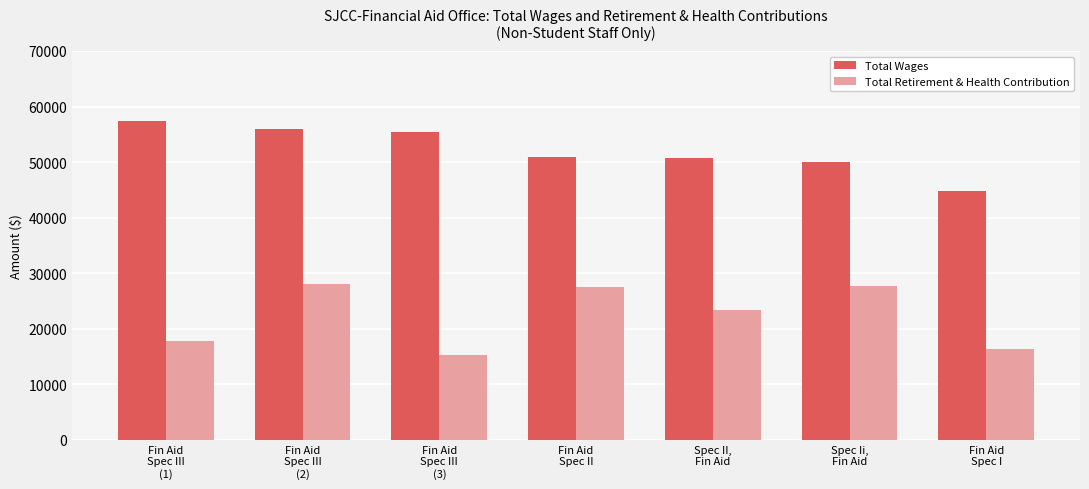

Rank the series by their maximum value, from lowest to highest.

Total Retirement & Health Contribution, Total Wages